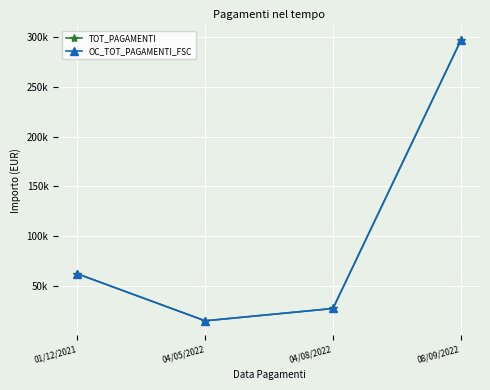

Does the chart have visible grid lines?

Yes